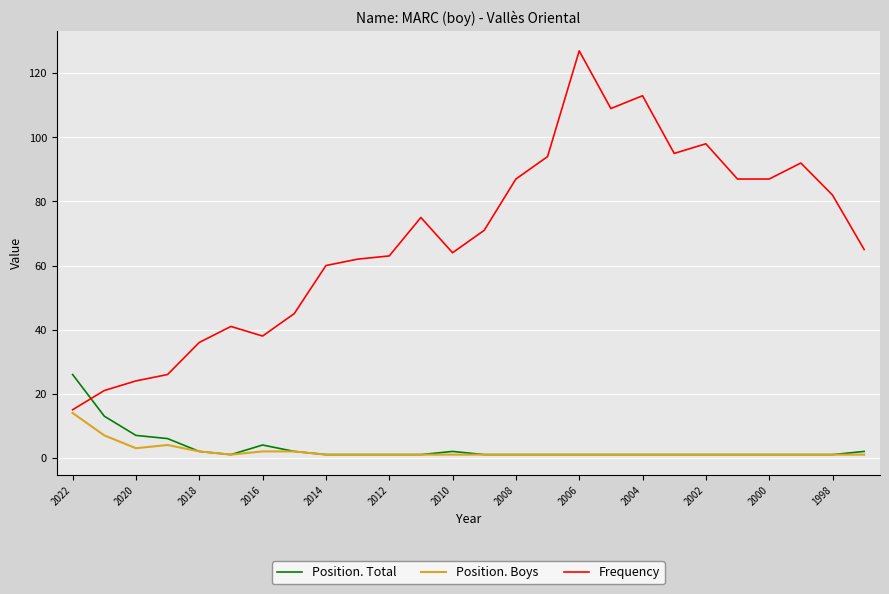

Which series ends up on top after the final intersection of Position. Total and Frequency?

Frequency